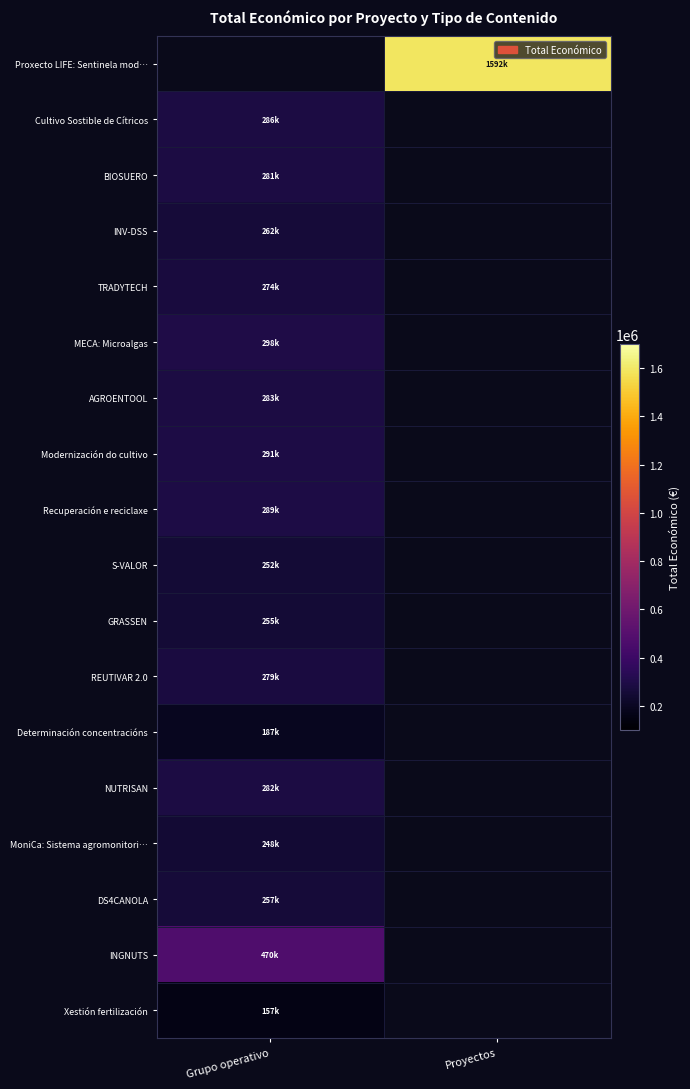

What is the approximate value of Recuperación e reciclaxe at Grupo operativo?

289231.0